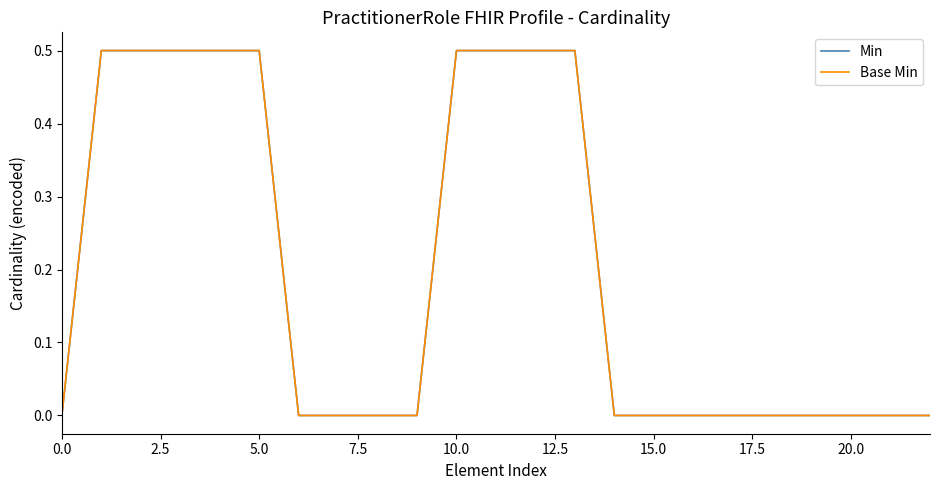

Is this an area chart (filled region under the line)?

No